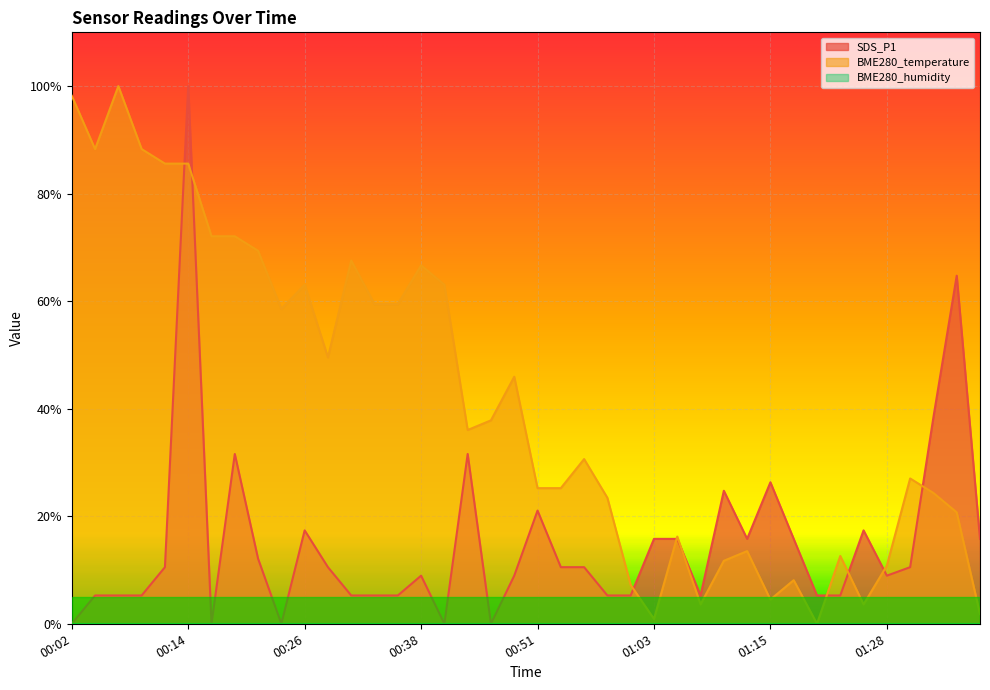

Where is BME280_temperature nearest to the value 50?

00:28